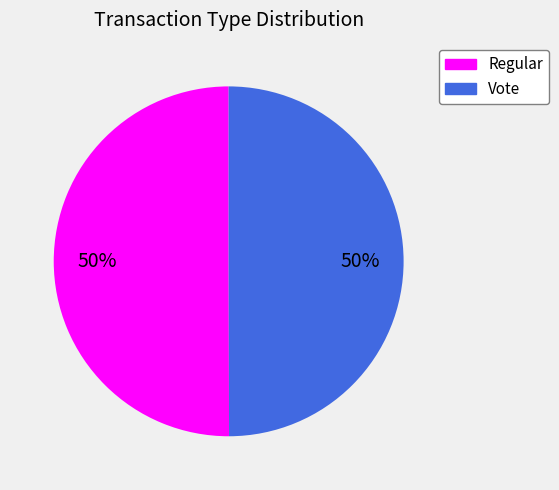

To the nearest percent, what is the average slice percentage?

50%